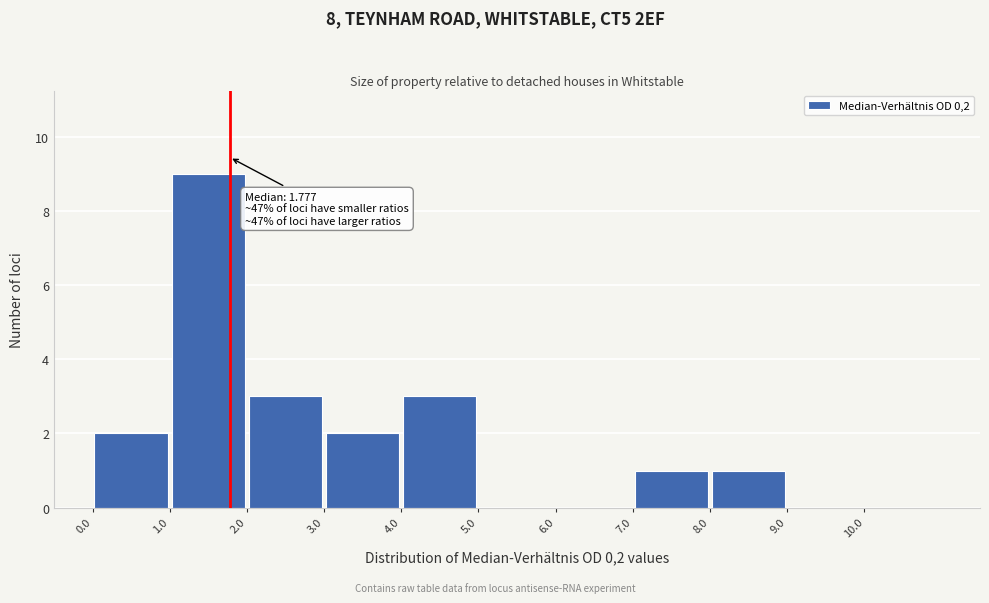

Over which range of the x-axis is the bar tallest?

1 to 2